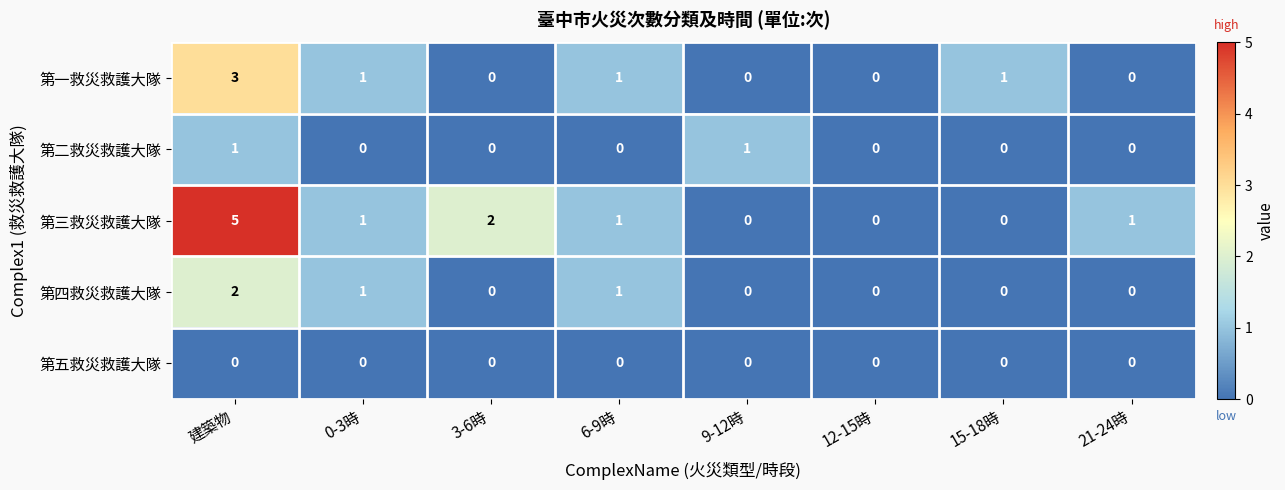

Which series has the largest total across all categories?

第三救災救護大隊